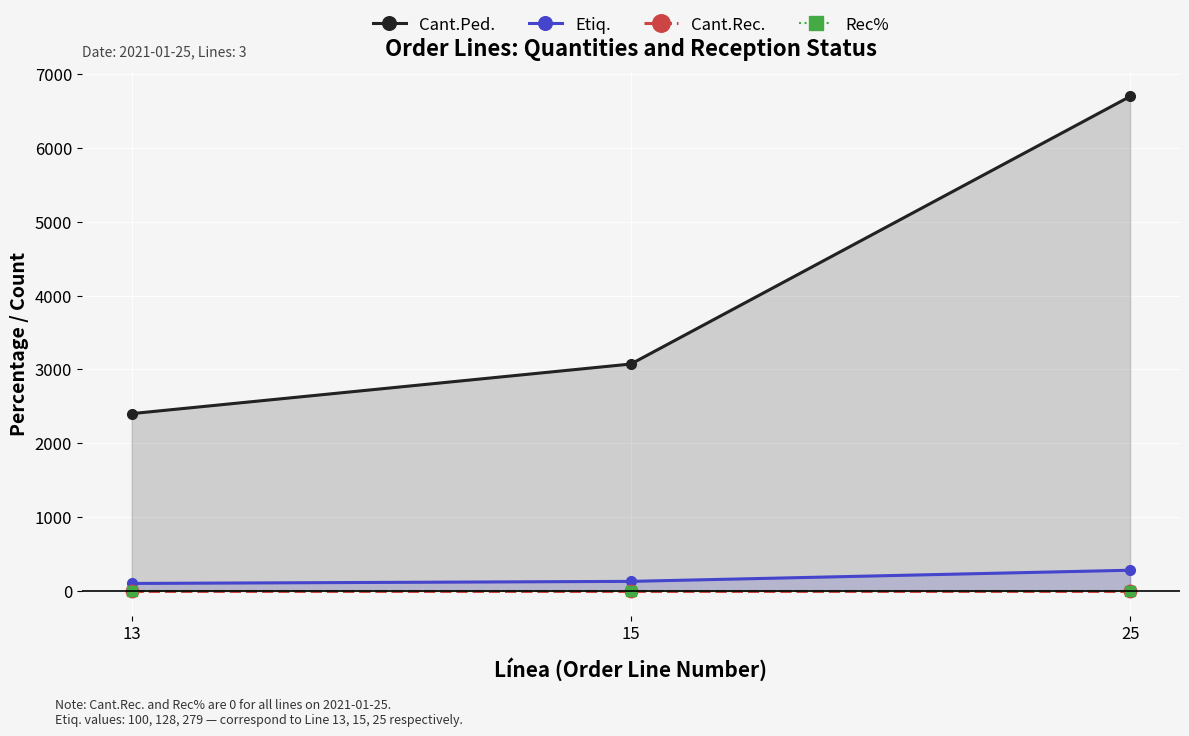

What are all the series names shown in the legend?

Cant.Ped., Etiq., Cant.Rec., Rec%